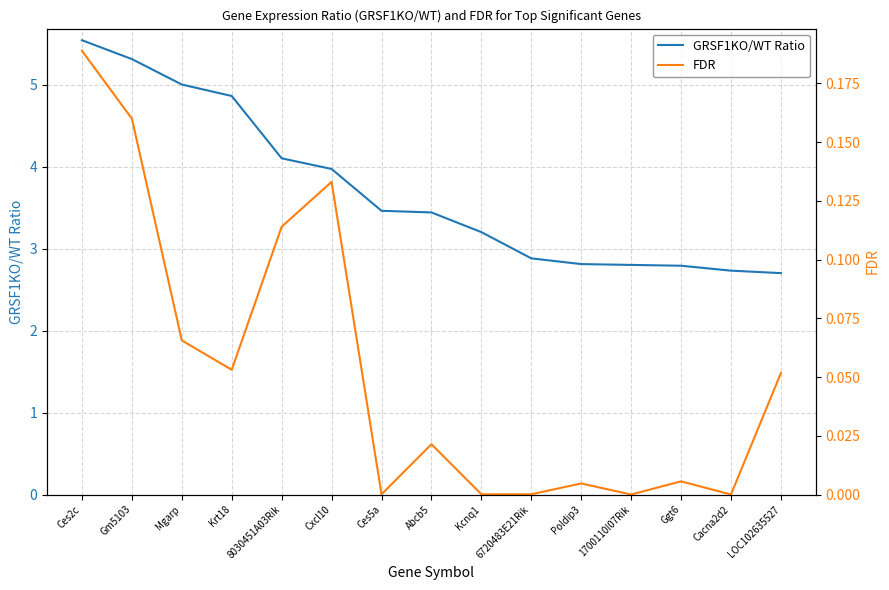

How many lines are shown in the chart?

2